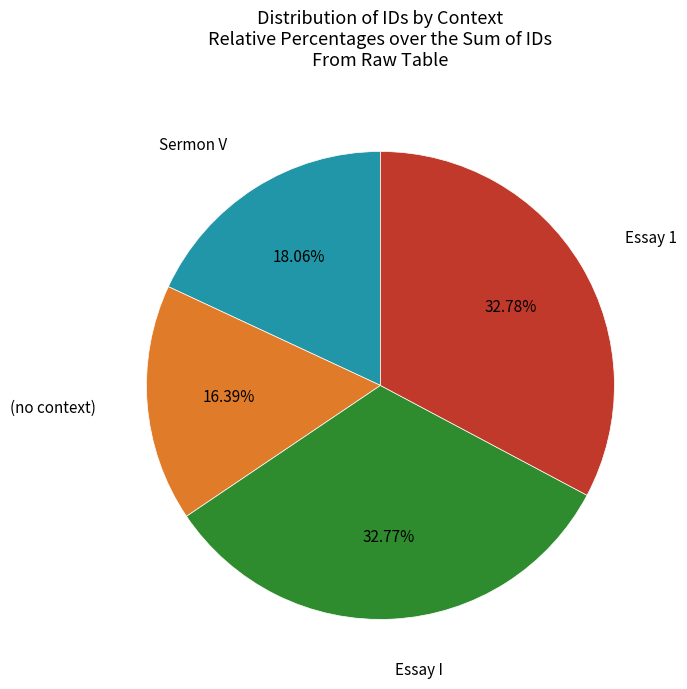

What is the smallest slice in the pie chart?

(no context)